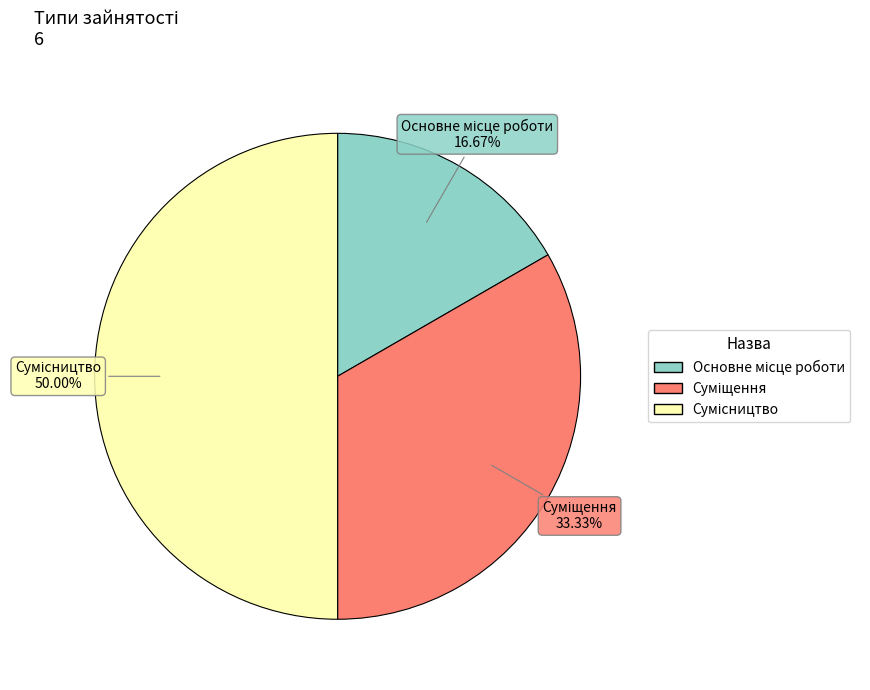

Does any single category account for the majority?

No